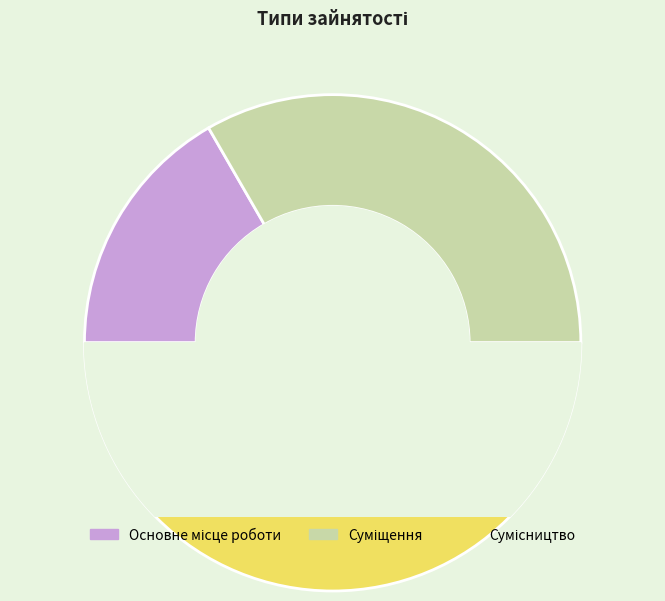

To the nearest percent, what is the combined percentage of Сумісництво and Основне місце роботи?

67%